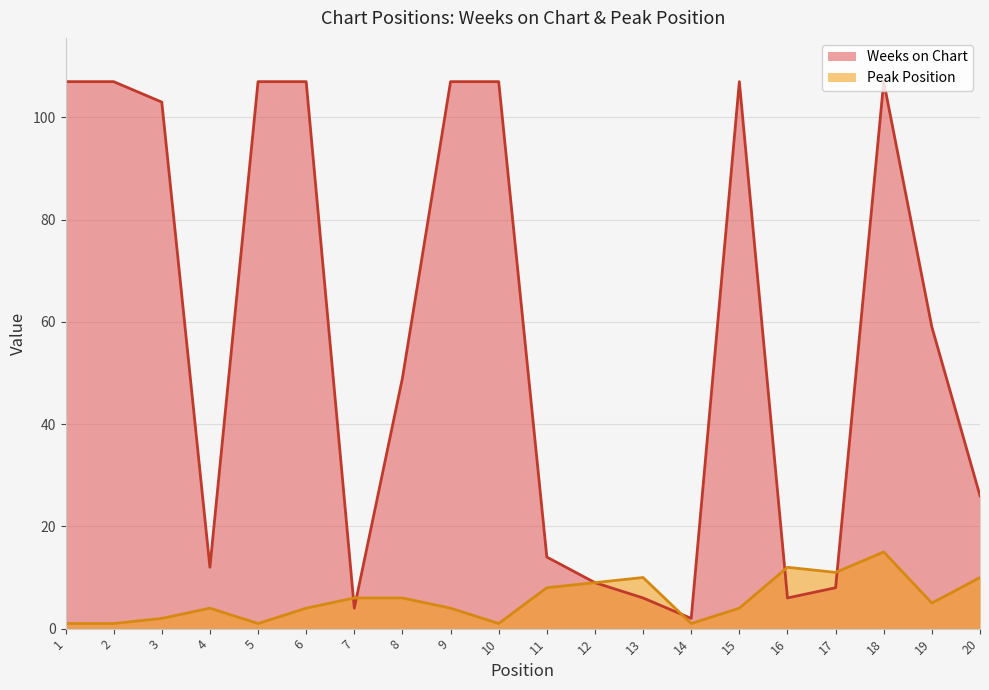

What is the sum of all Peak Position values?

115